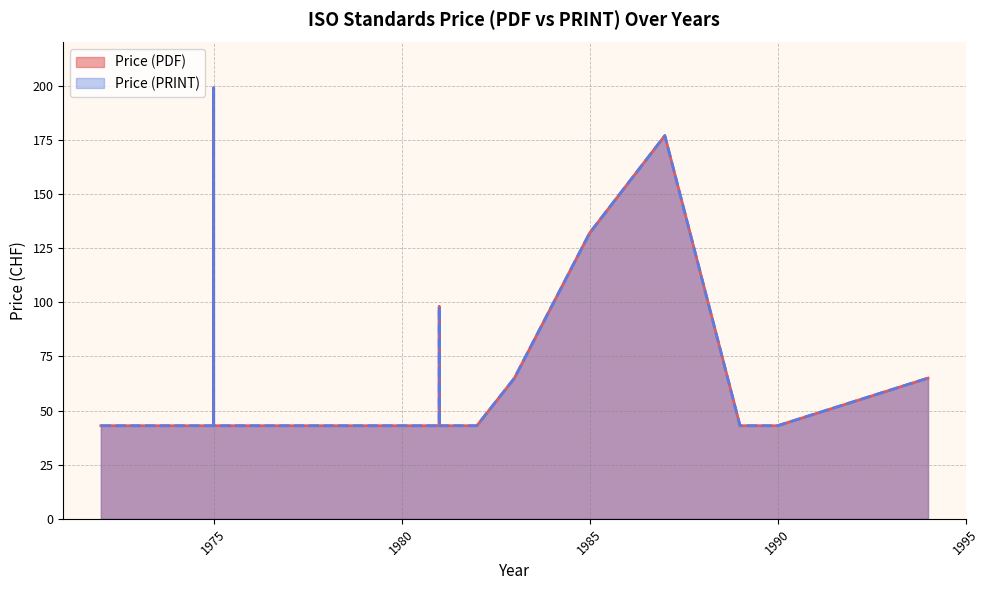

Reading left to right, list all the values displayed in this chart.

Price (PDF): 1972=43	1972=43	1974=43	1974=43	1974=43	1974=43	1975=43	1975=65	1975=199	1975=43	1975=43	1975=43	1975=43	1975=43	1975=43	1976=43	1977=43	1977=43	1977=43	1979=43	1981=43	1981=98	1981=43	1981=43	1981=43	1982=43	1983=65	1985=132	1987=177	1989=43	1990=43	1994=65
Price (PRINT): 1972=43	1972=43	1974=43	1974=43	1974=43	1974=43	1975=43	1975=65	1975=199	1975=43	1975=43	1975=43	1975=43	1975=43	1975=43	1976=43	1977=43	1977=43	1977=43	1979=43	1981=43	1981=98	1981=43	1981=43	1981=43	1982=43	1983=65	1985=132	1987=177	1989=43	1990=43	1994=65